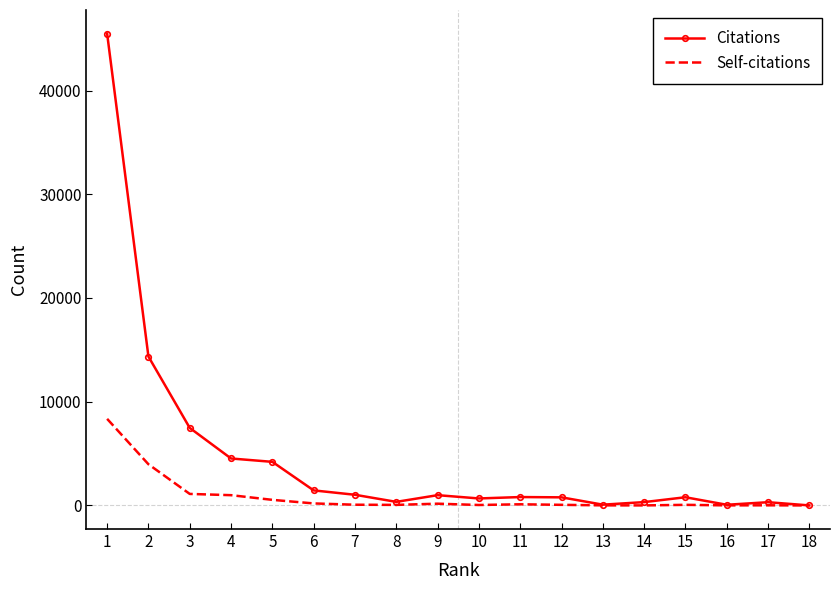

The value of Citations at 7 is 1028. True or false?

True